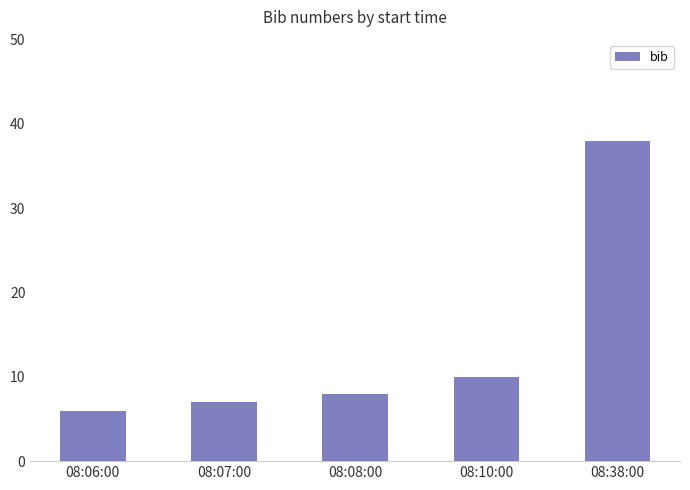

Approximately how many times larger is the value at 08:06:00 compared to 08:38:00?

0.2